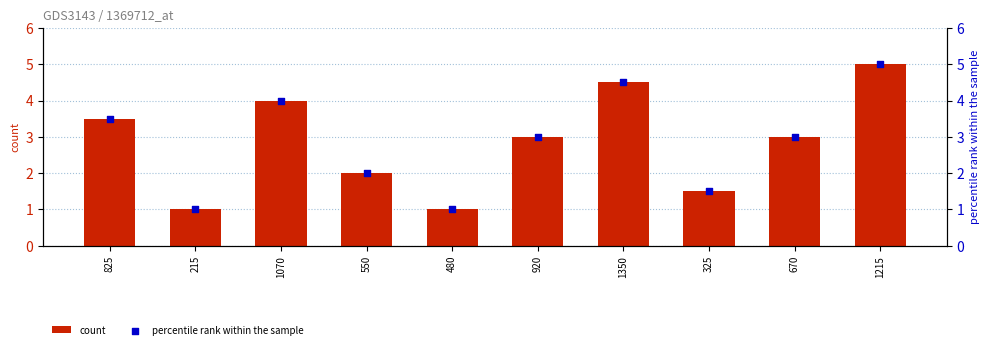

Which series reaches the minimum Y coordinate?

count